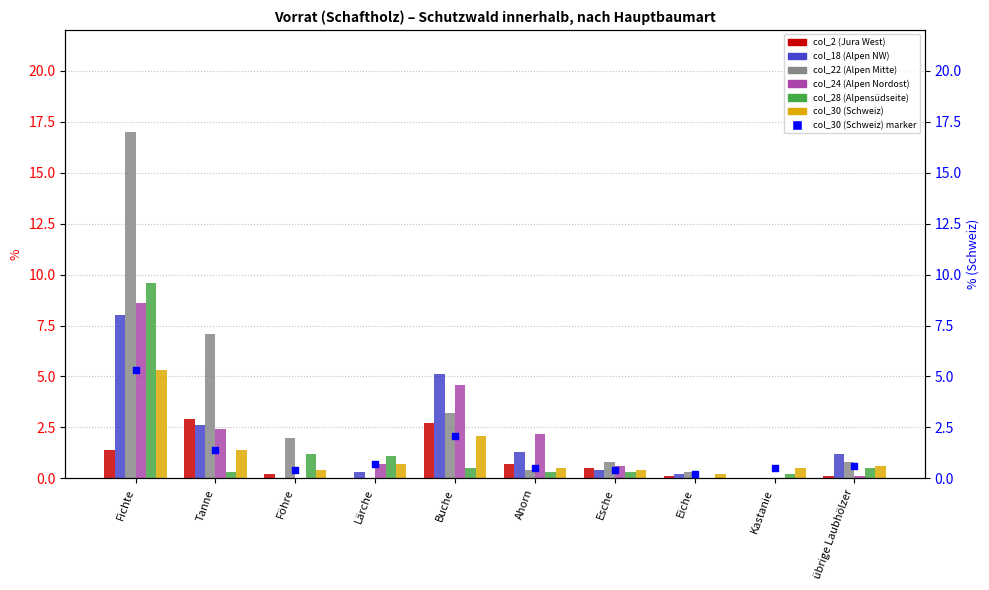

Which series has the largest total across all categories?

col_22 (Alpen Mitte)